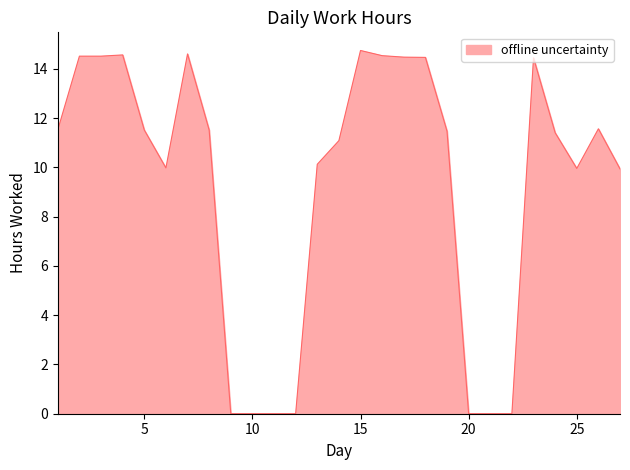

What is the maximum value shown in the chart?

14.8